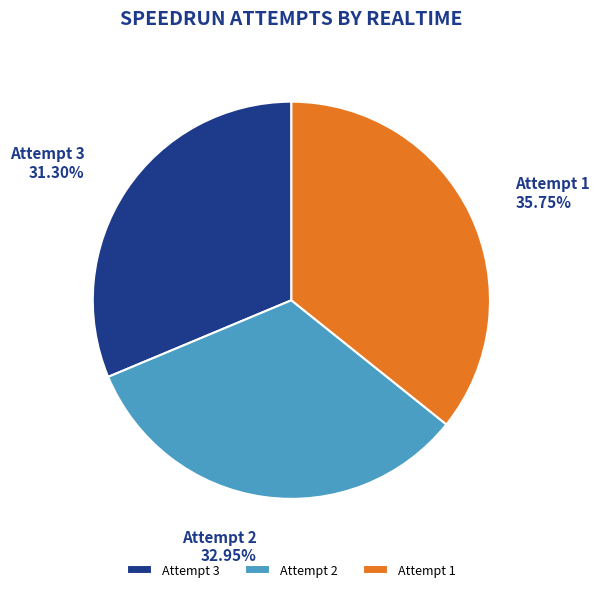

Is Attempt 1 the majority of the pie?

No